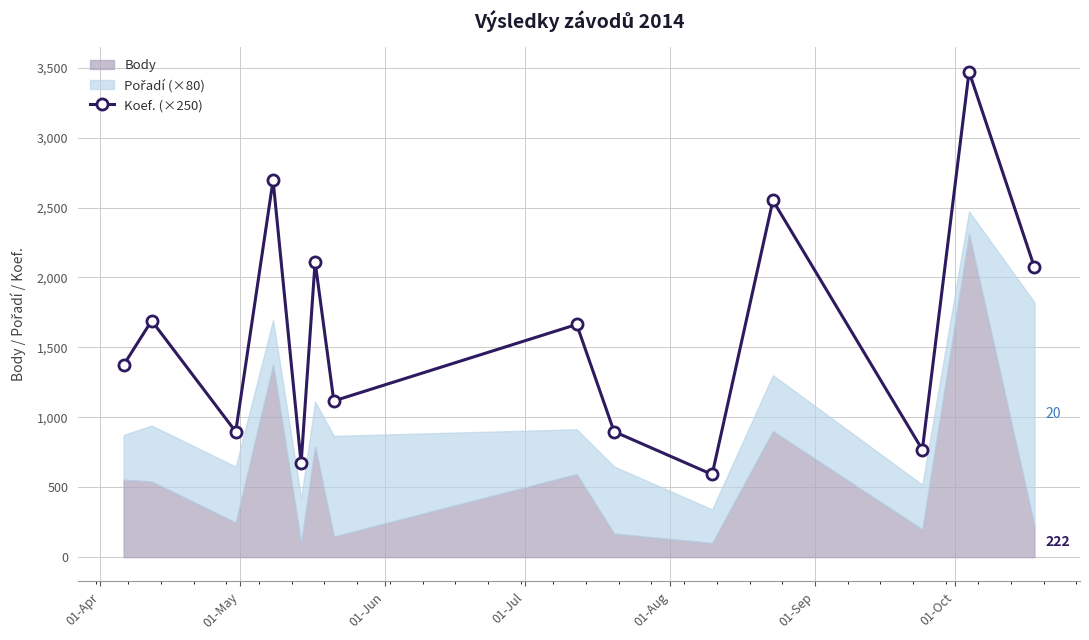

Reading left to right, extract all data points from this chart.

1374	1691	897	2696	671	2112	1117	1664	898	591	2551	768	3472	2072